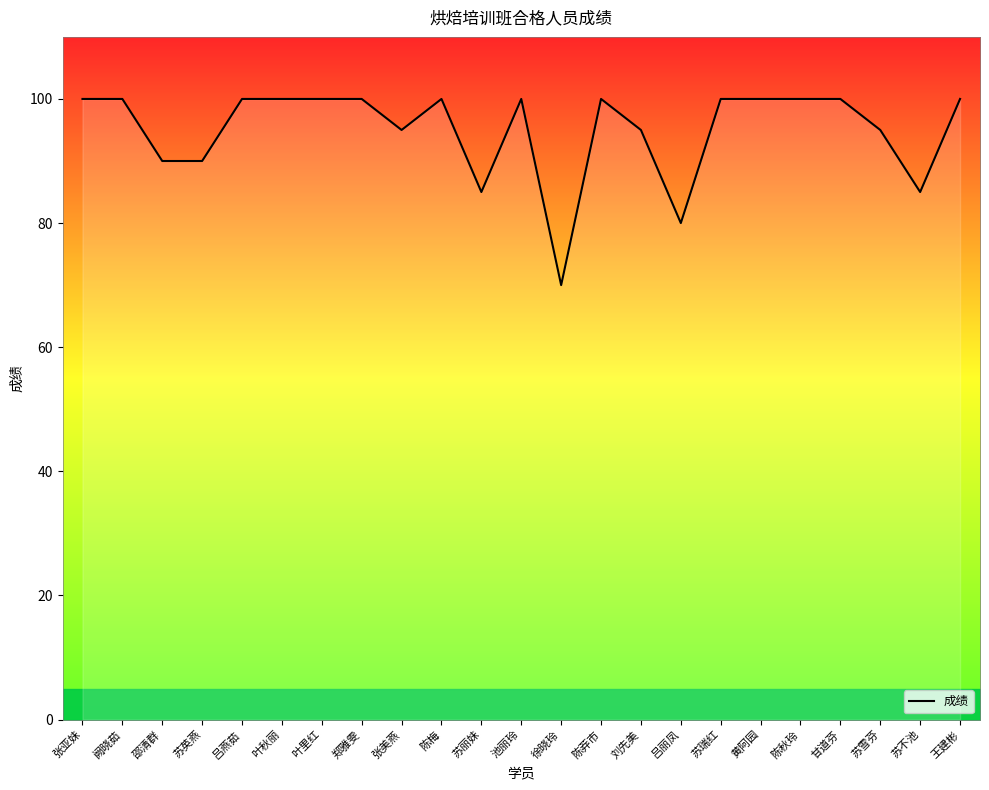

What value does the data have at 徐晓玲, to the nearest 10?

70